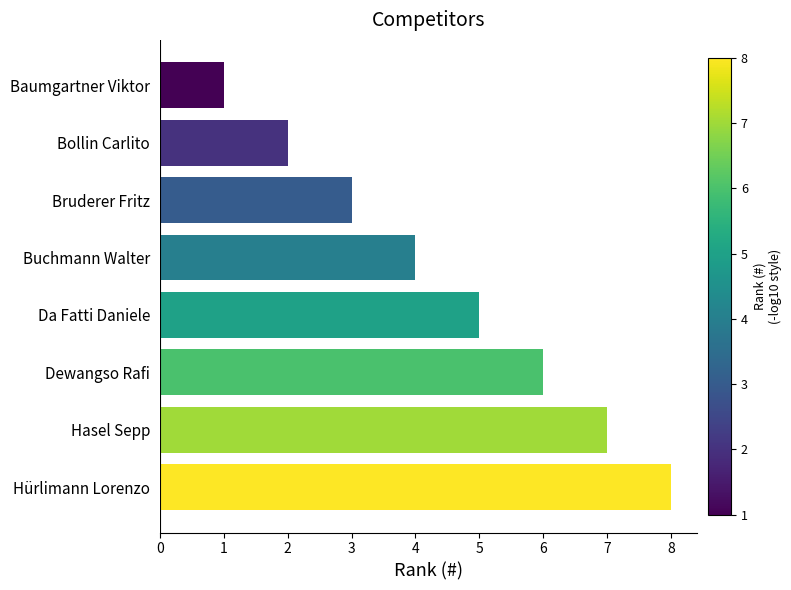

Rank the categories by value from highest to lowest.

Hürlimann Lorenzo, Hasel Sepp, Dewangso Rafi, Da Fatti Daniele, Buchmann Walter, Bruderer Fritz, Bollin Carlito, Baumgartner Viktor